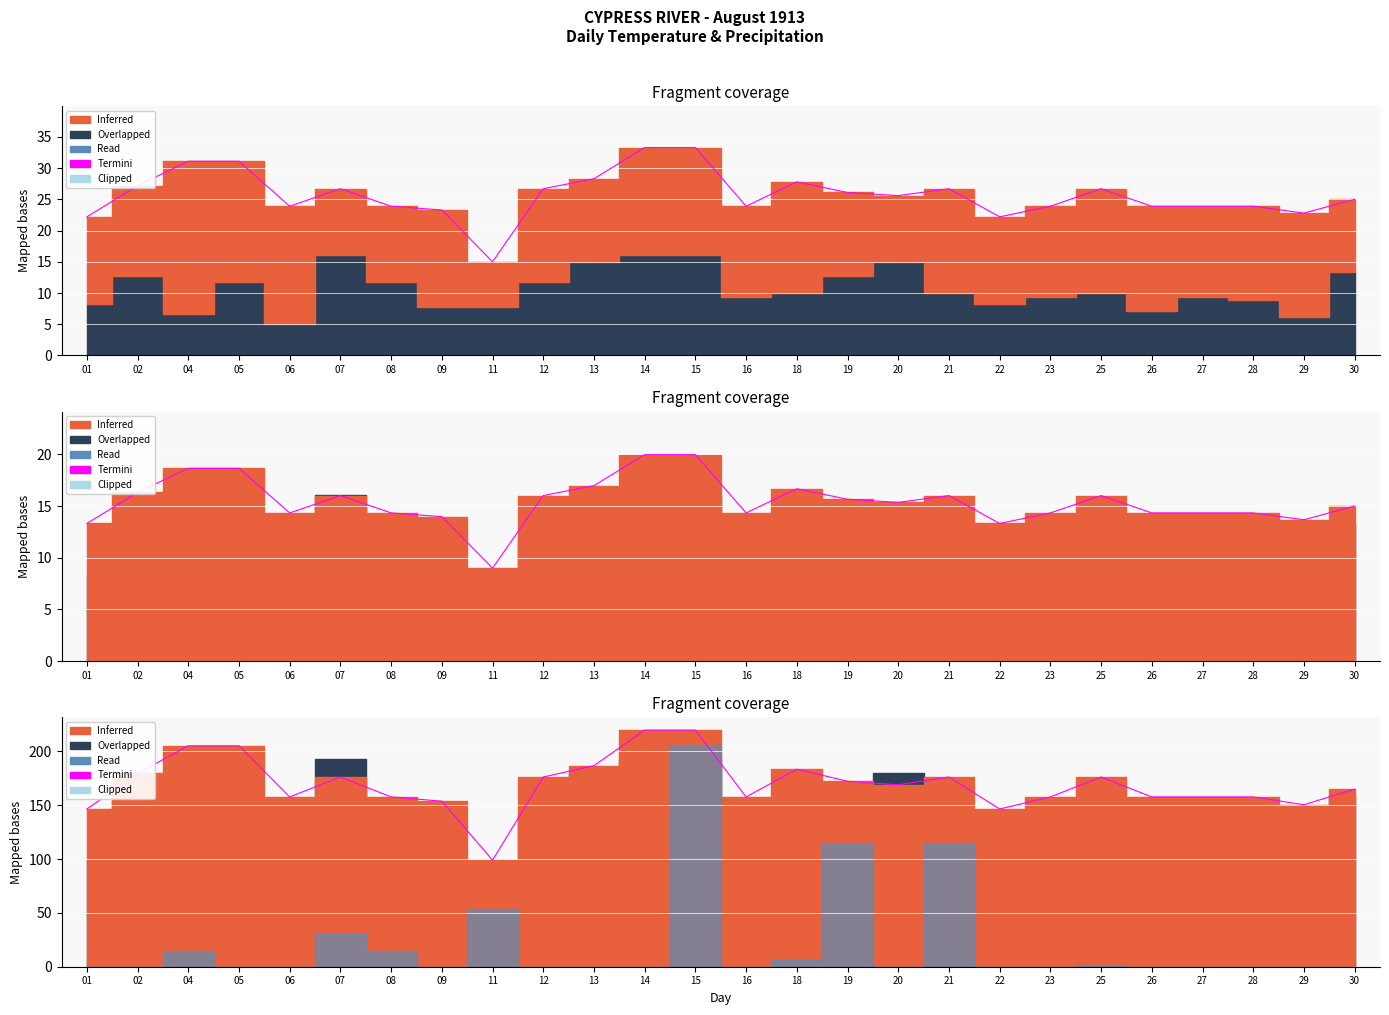

What is the maximum value shown in the chart?

219.8